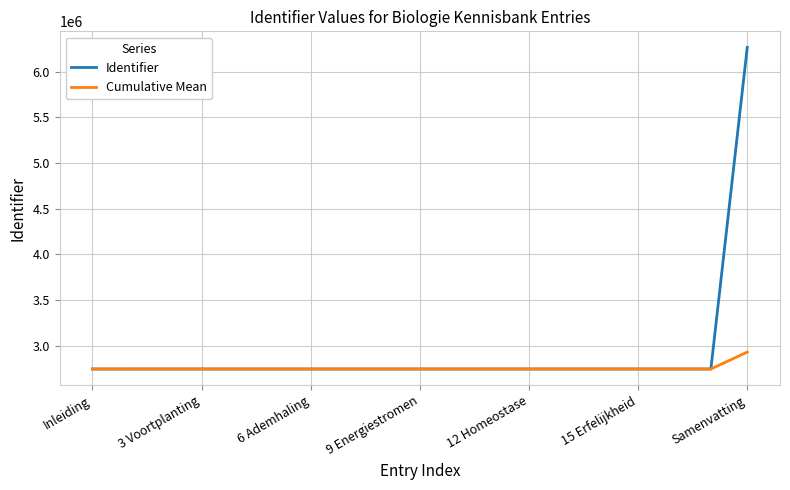

Which series has the widest spread of values?

Identifier